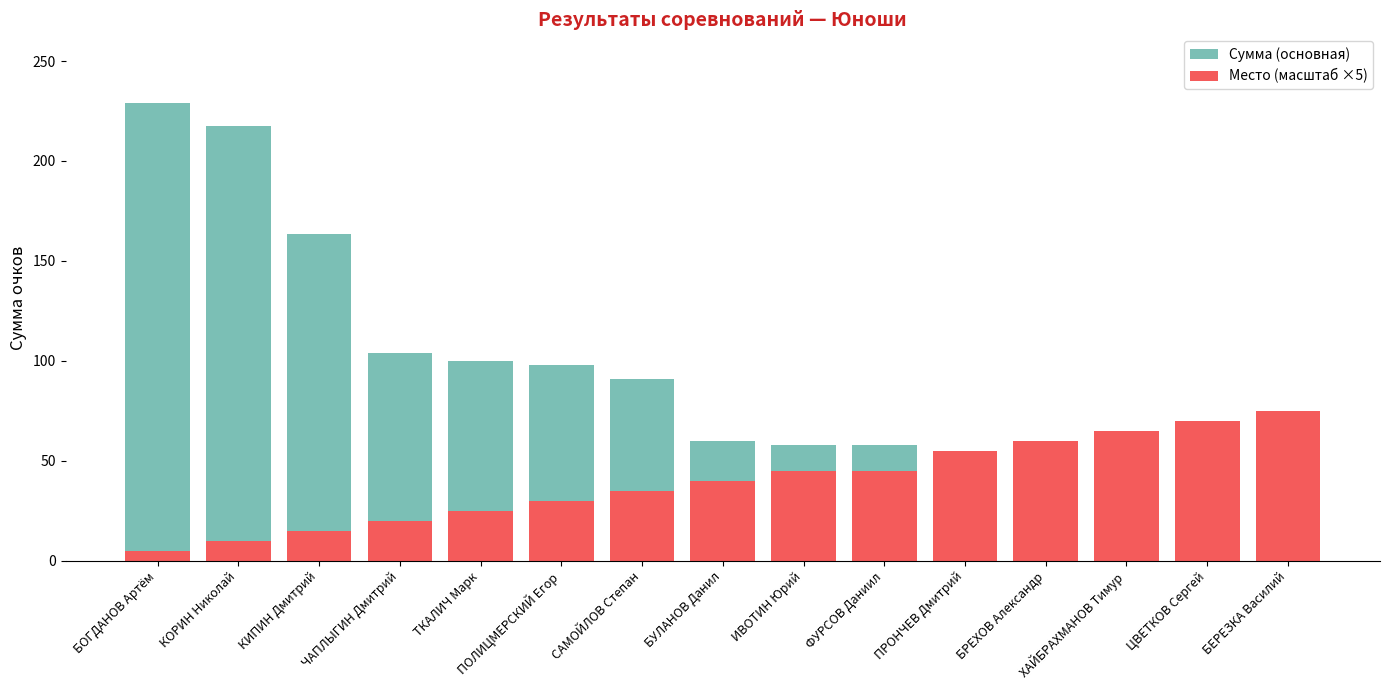

What is the sum of all Место (масштаб ×5) values?

595.0